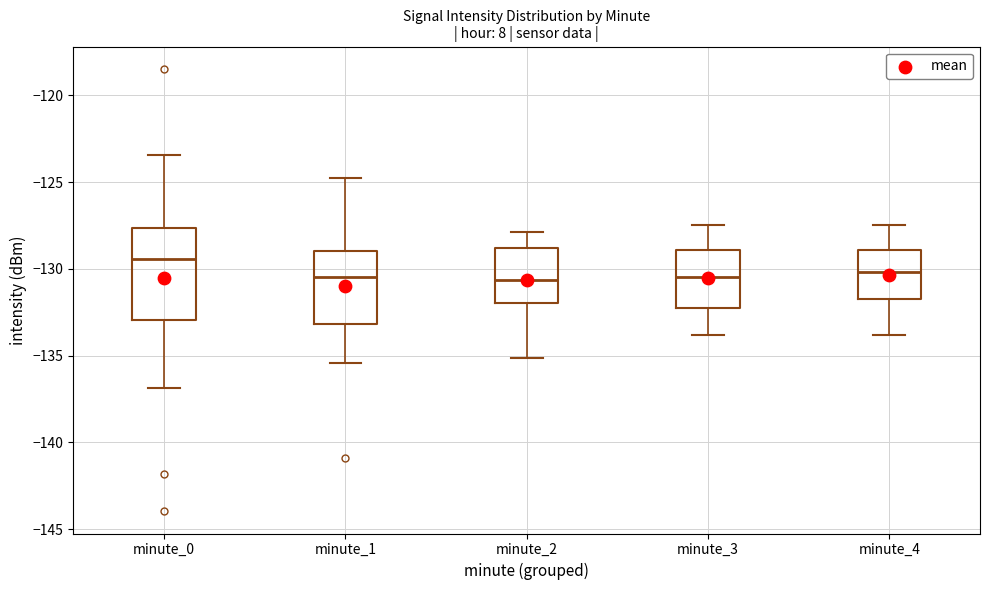

Where is the lower edge of the box for minute_1 on the y-axis? The values are not printed on the chart, so give them approximately, as read against the axis.

-133.0